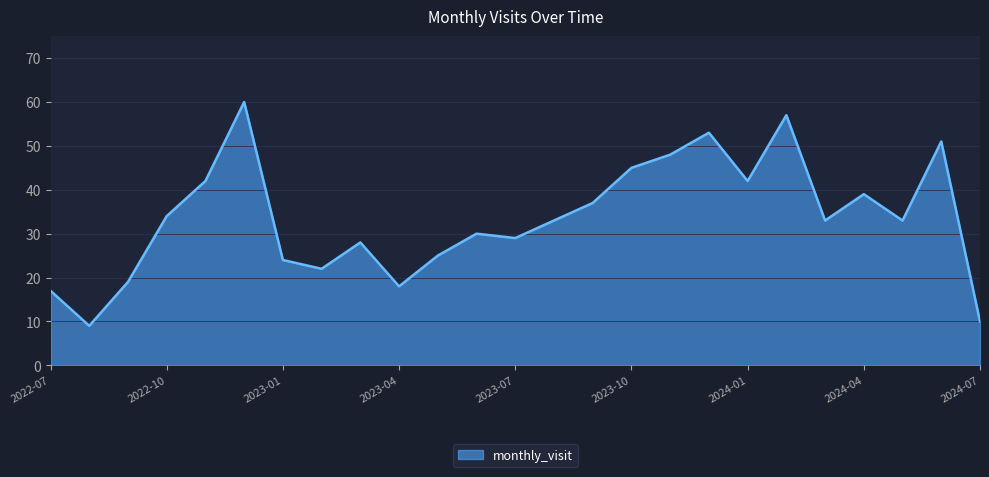

What is the difference between the maximum and minimum values?

51